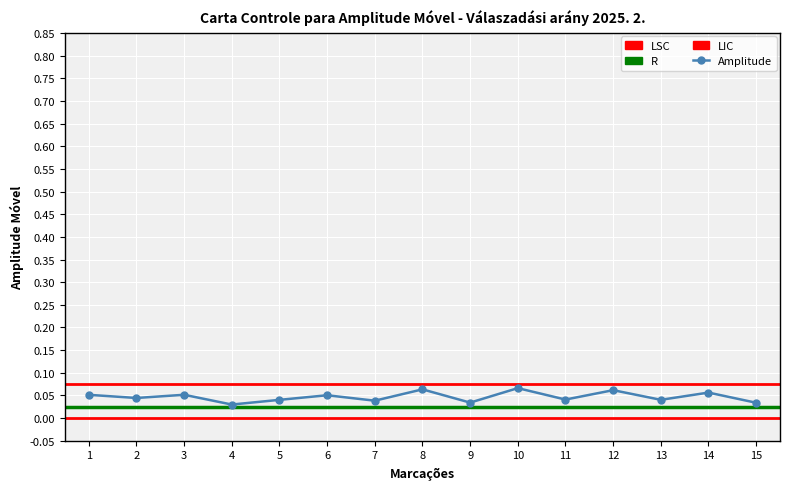

How many interior local valleys (lower than both neighbors) does the data have?

6